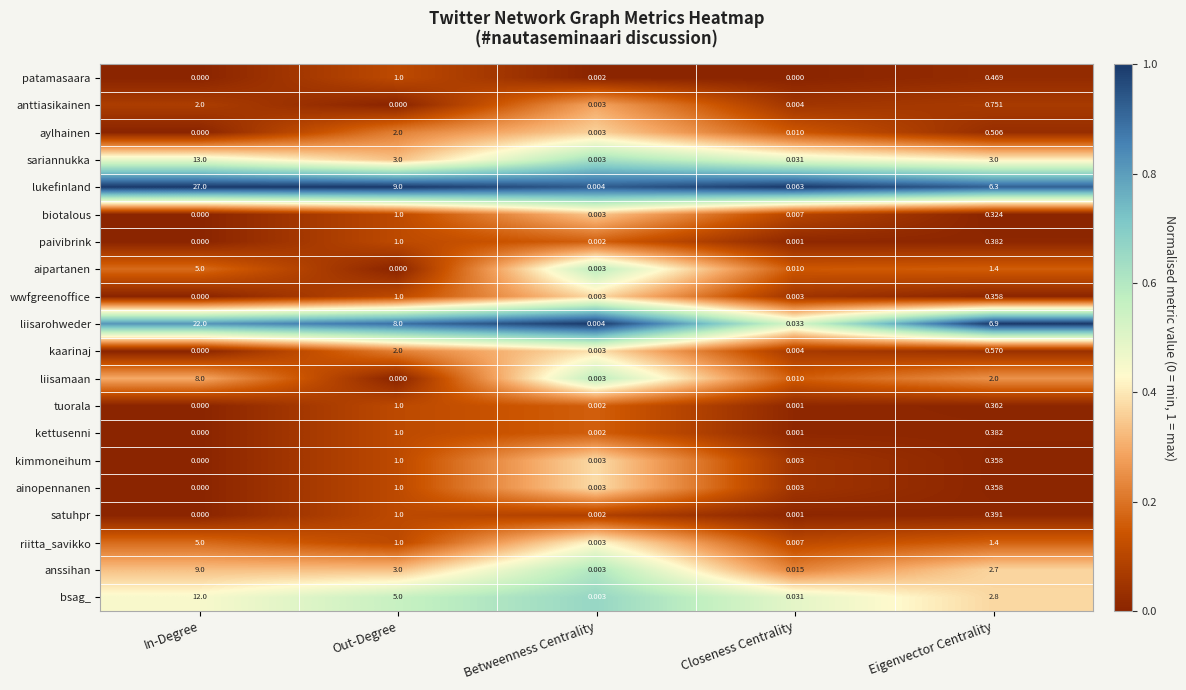

List the labels in order of anssihan value, largest first.

In-Degree, Out-Degree, Eigenvector Centrality, Closeness Centrality, Betweenness Centrality